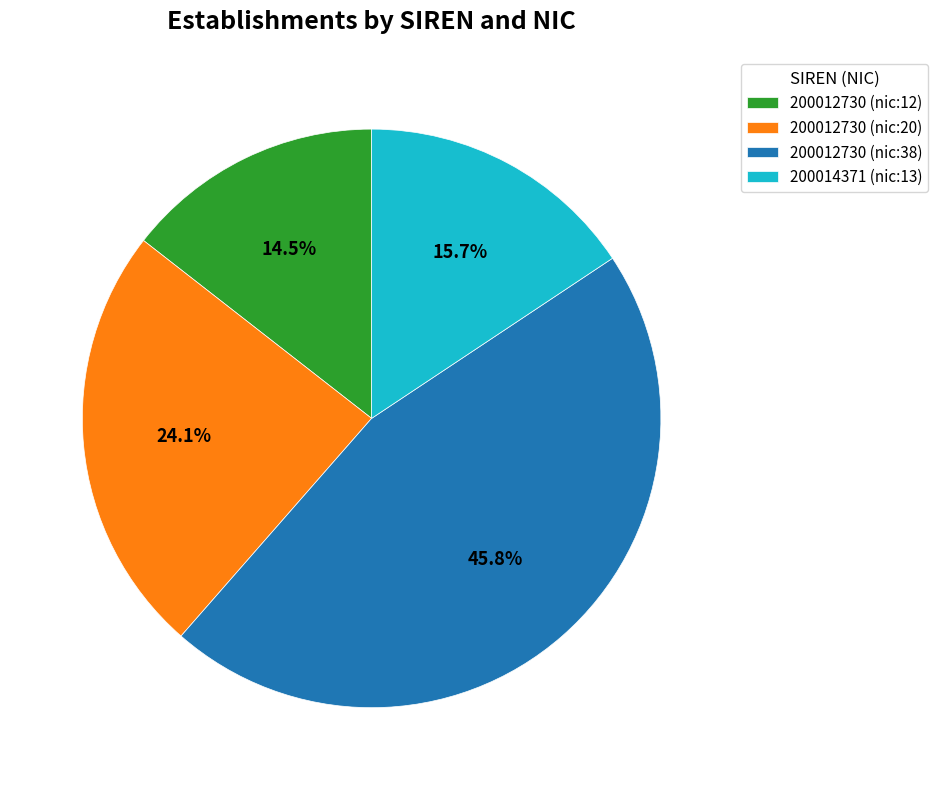

To the nearest percent, what is the difference between the 200012730 (nic:20) and 200012730 (nic:12) slice percentages?

10%